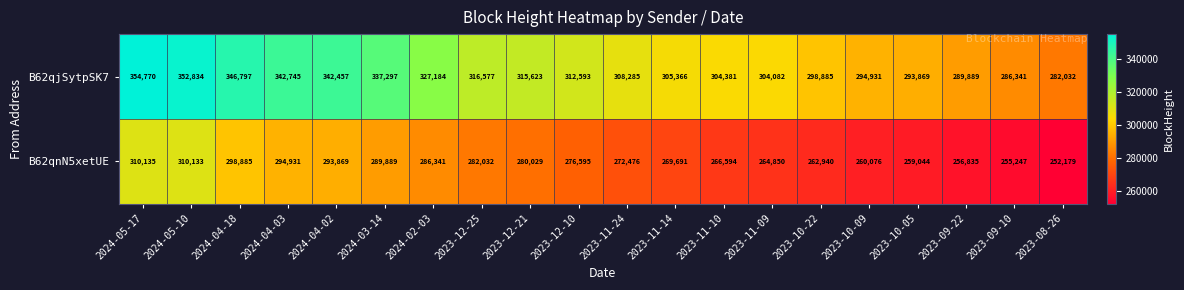

At which label does B62qjSytpSK7 first exceed 312593?

2024-05-17